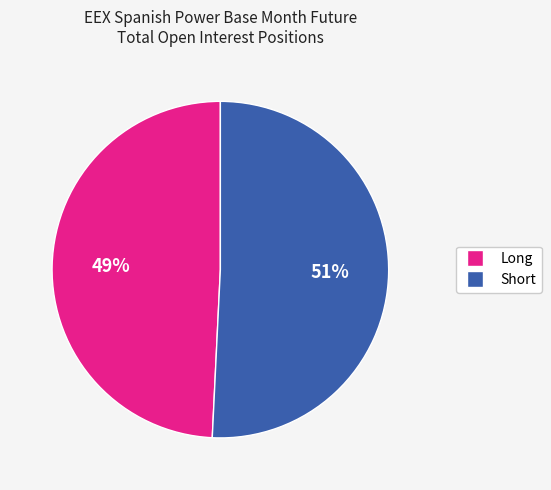

To the nearest percent, what is the average slice percentage?

50%